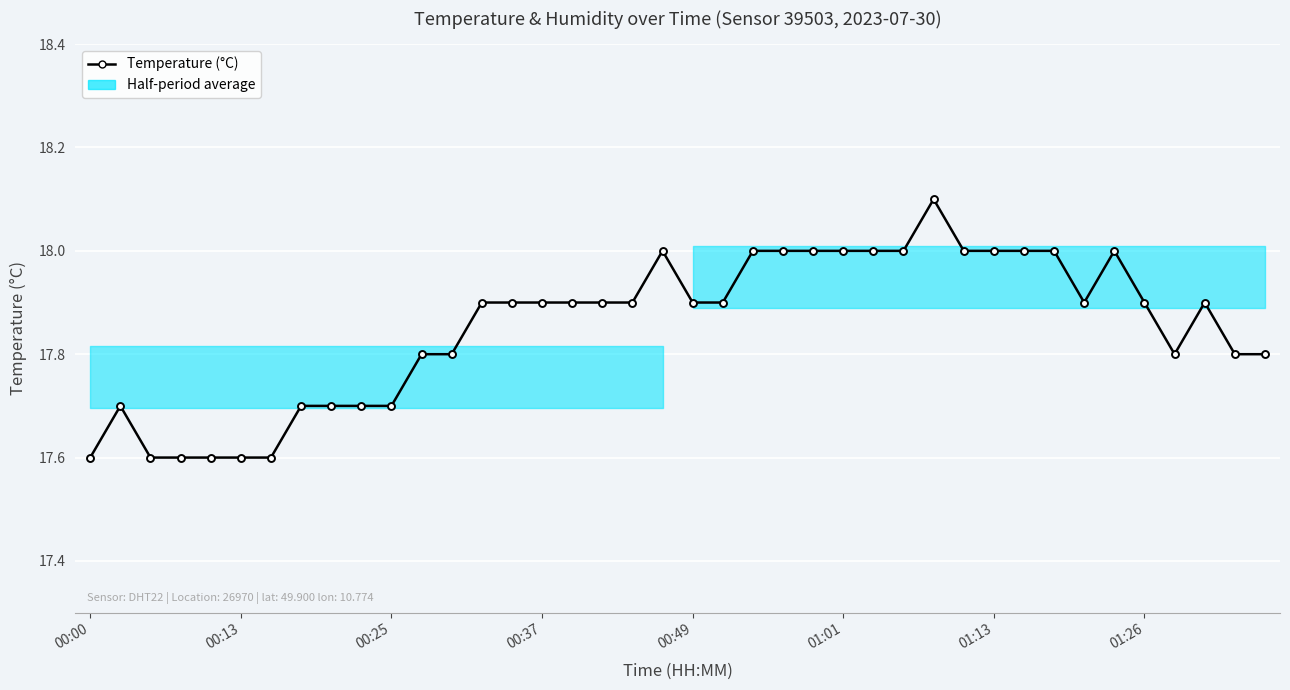

How many values are between 17 and 18?

39